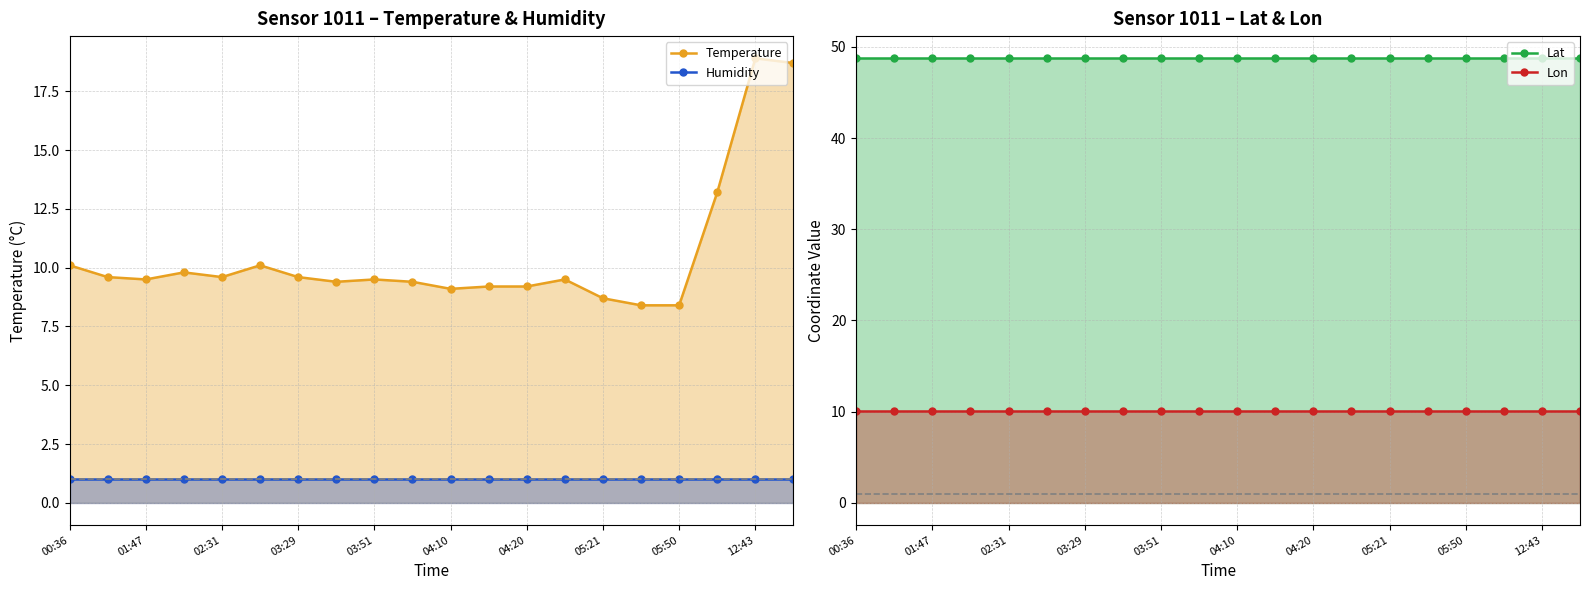

Which series has the largest total across all categories?

Lat